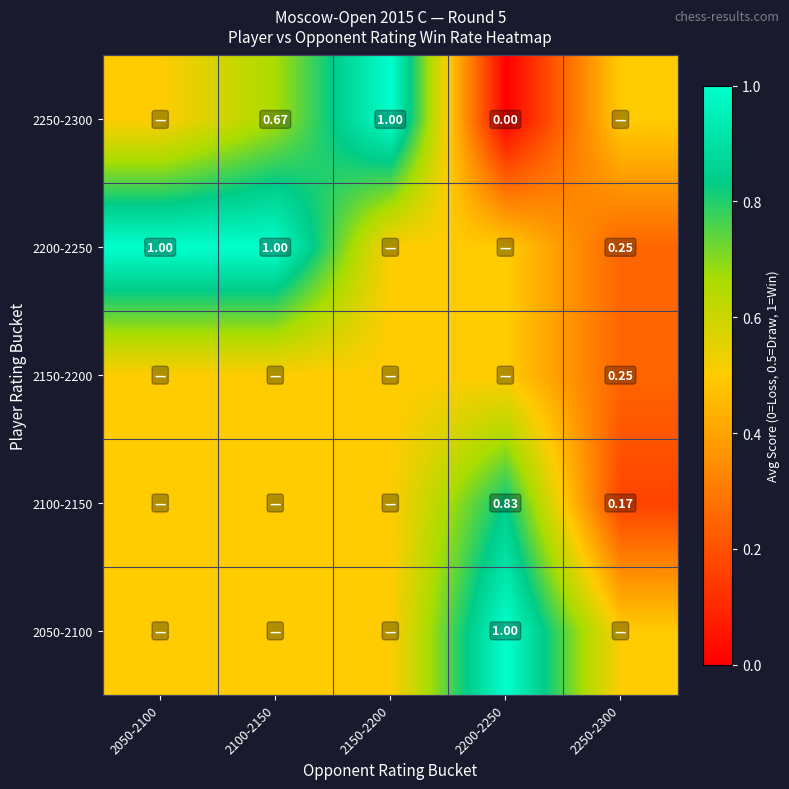

What is the average value of the 2150-2200 series?

0.5